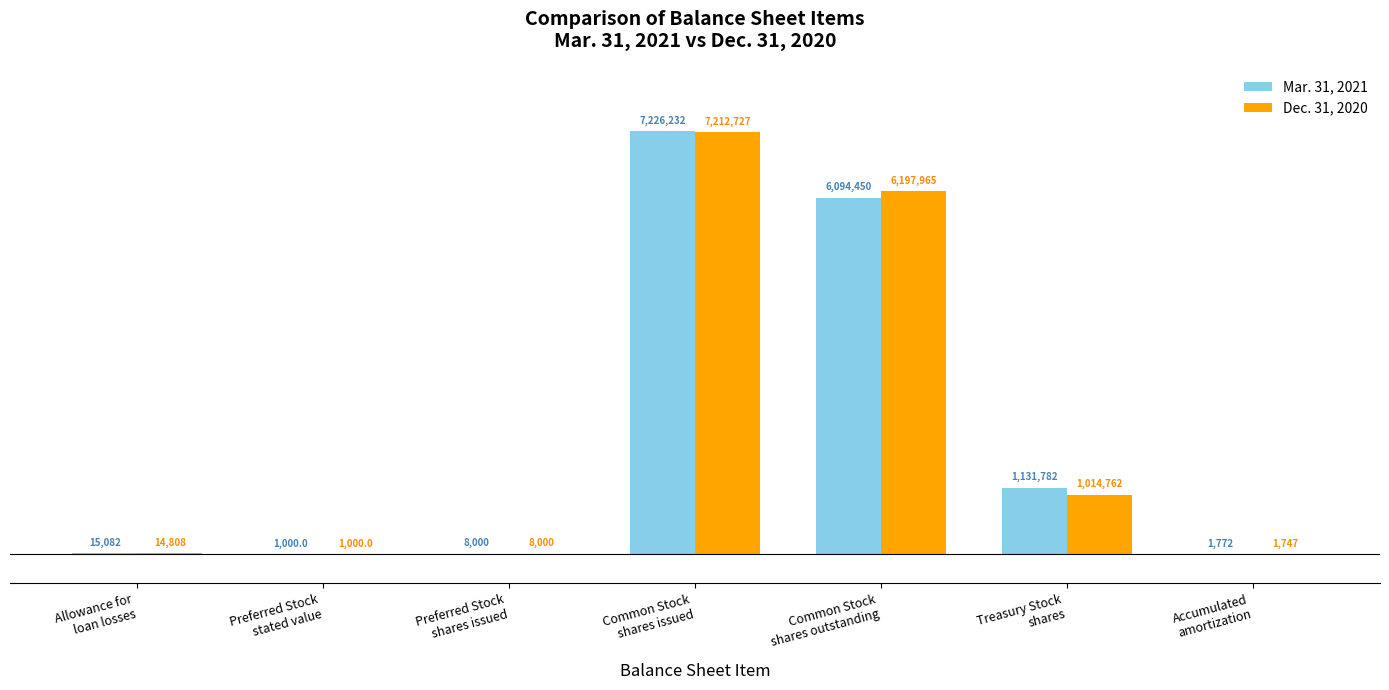

Rank the series by their maximum value, from lowest to highest.

Dec. 31, 2020, Mar. 31, 2021